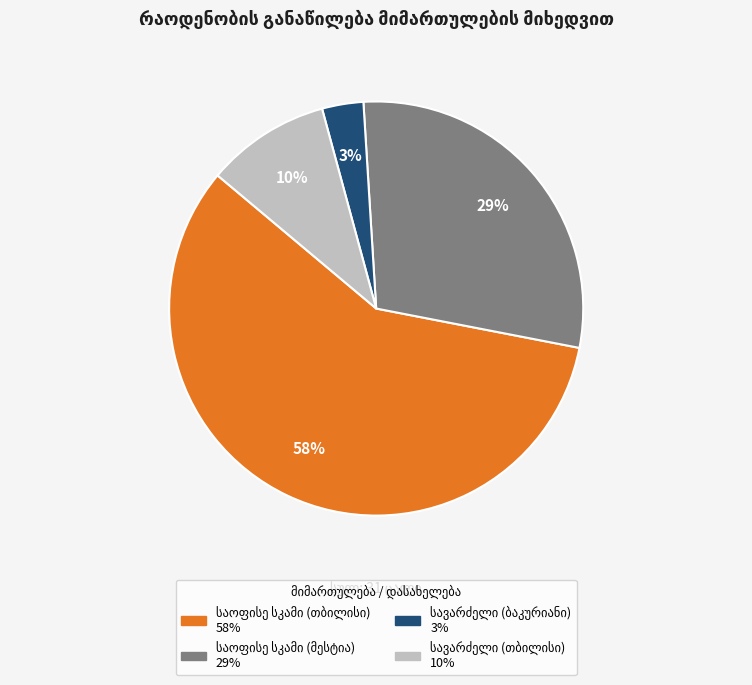

To the nearest percent, what is the difference between the largest and smallest slice percentages?

55%